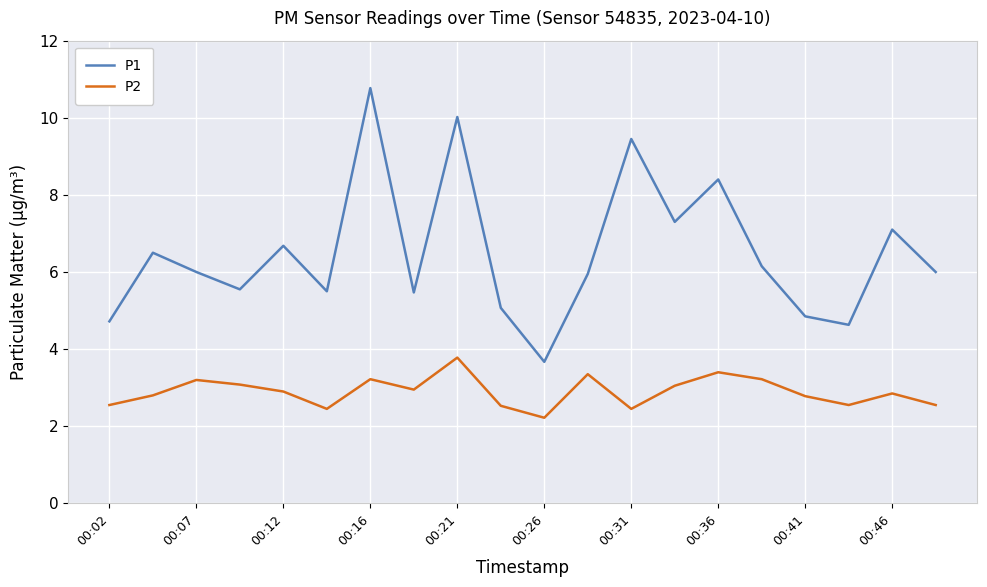

What is the maximum value for P1?

10.8